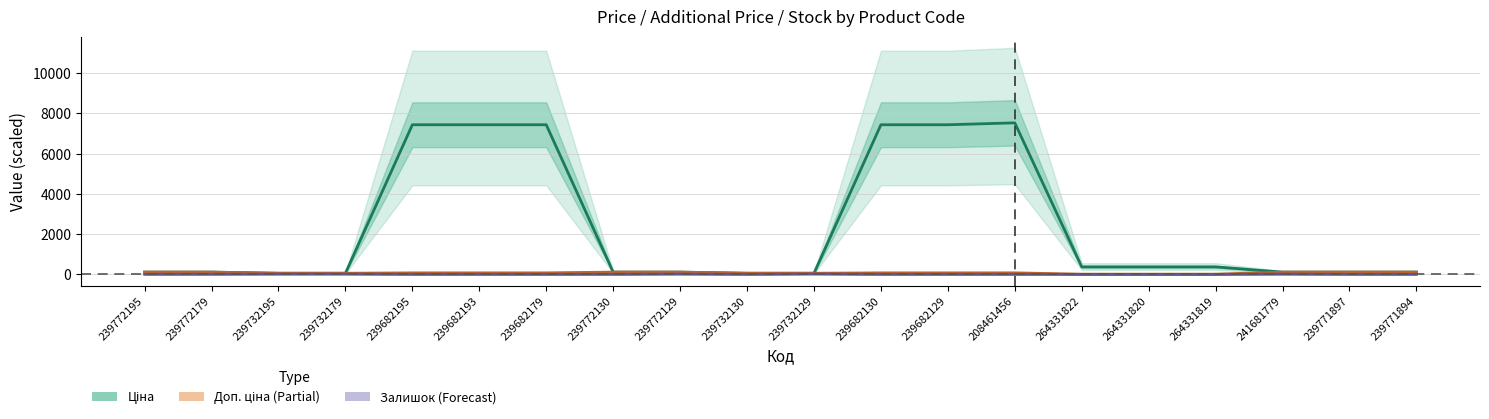

Is it true that Залишок (Forecast) equals 5.4 at 239772195?

False